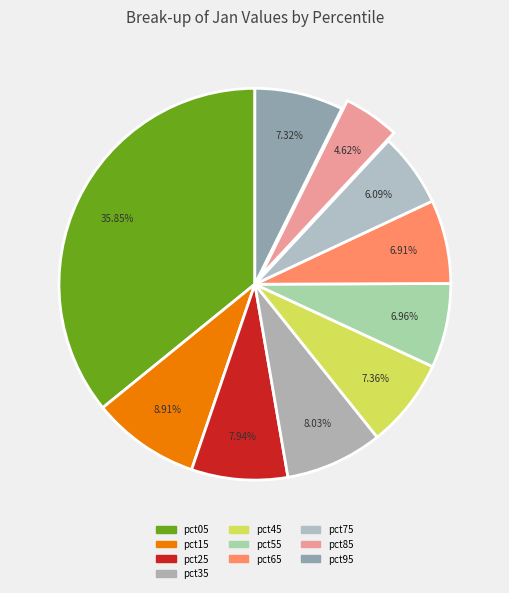

Is there a majority slice in this chart?

No